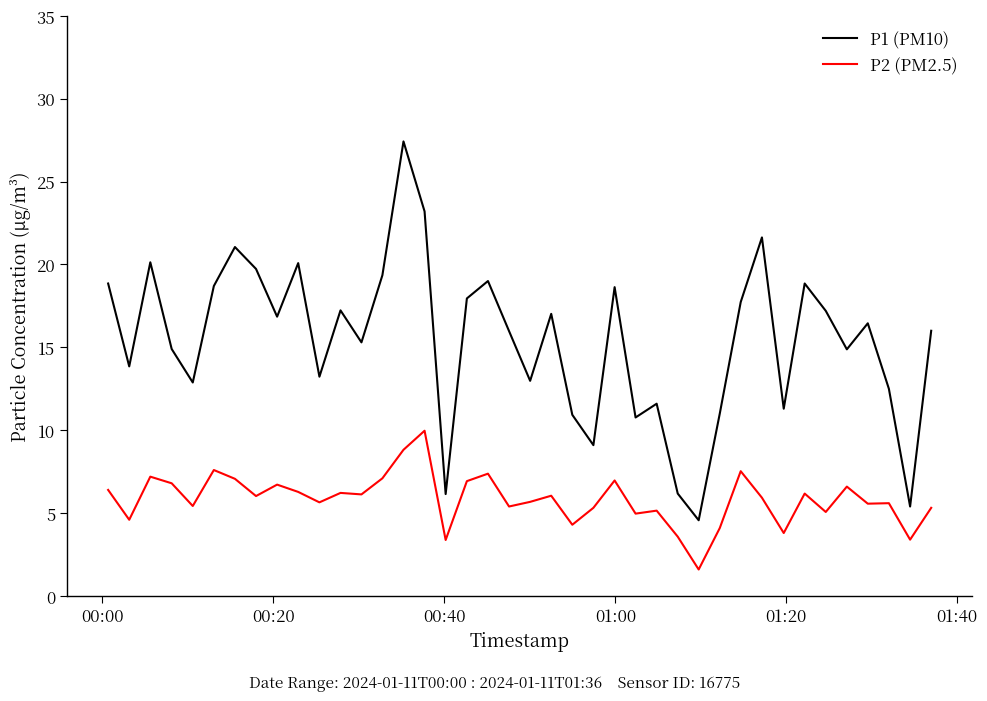

What is the difference between the maximum and minimum values in the P2 (PM2.5) series?

8.4